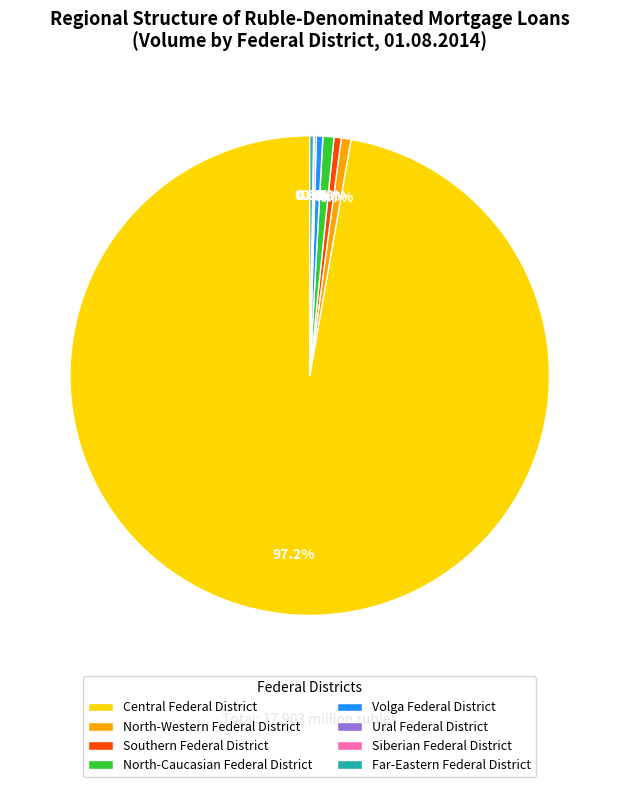

Does Central Federal District represent more than half of the total?

Yes